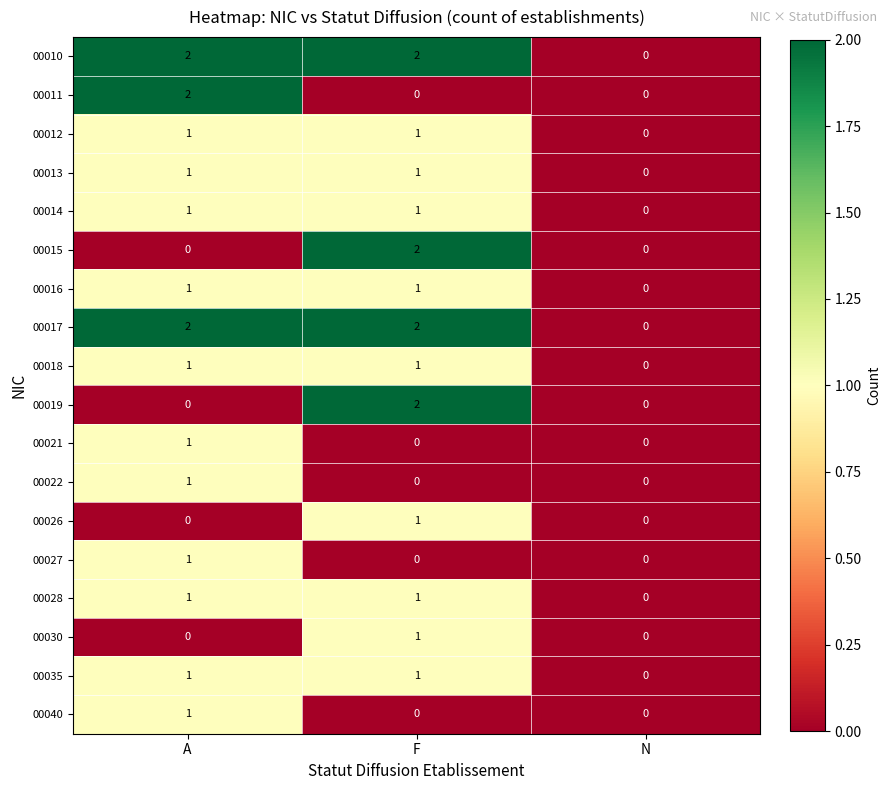

How many 00027 values are between 0 and 1?

3